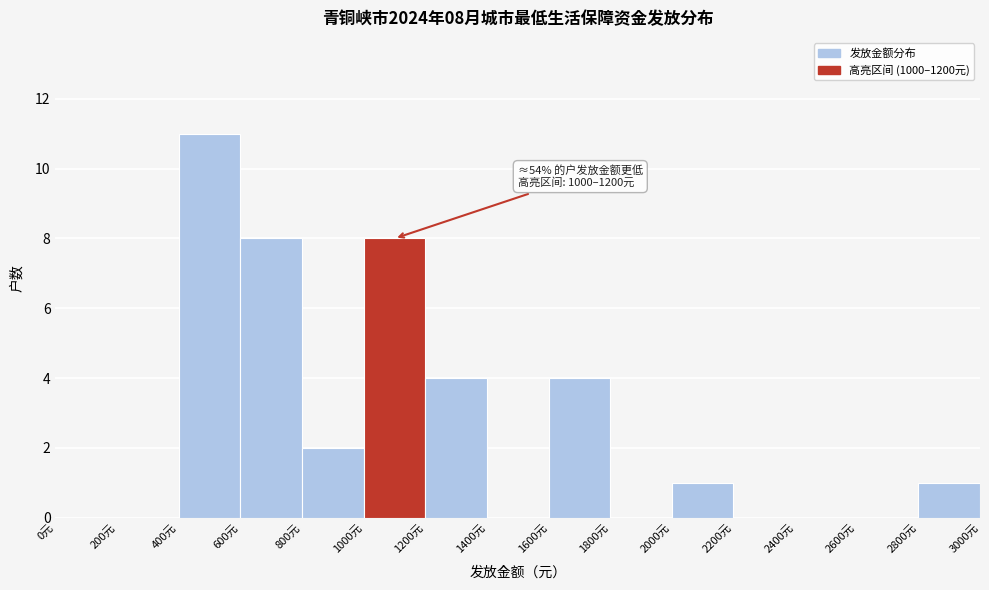

Over which range of the x-axis is the bar tallest?

400 to 600